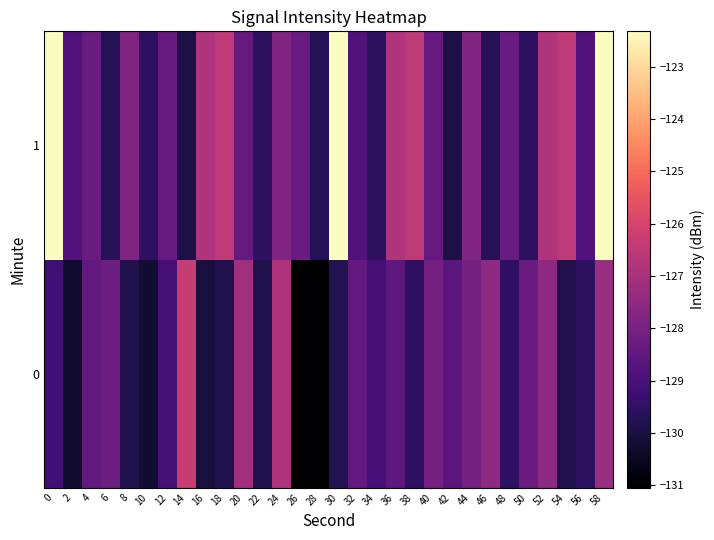

The value of 1 at 8 is -166.6. True or false?

False